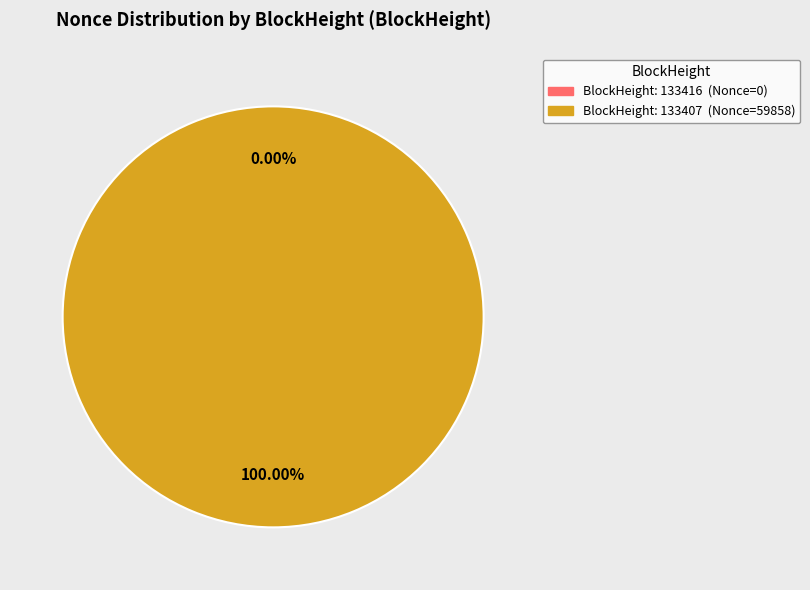

To the nearest percent, what percentage of the pie is 133407?

100%